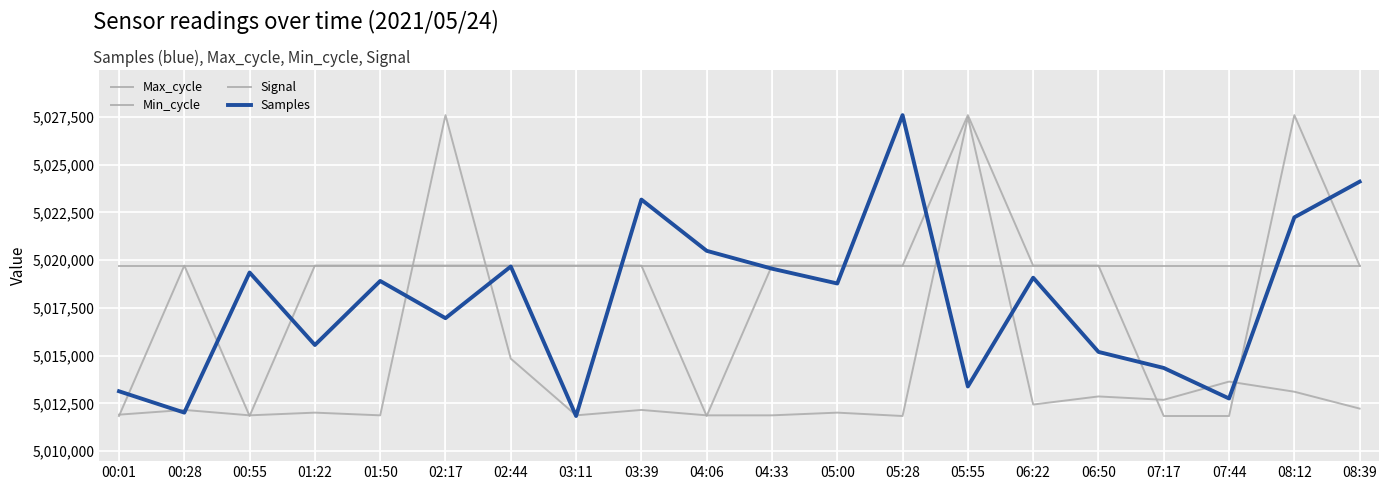

How many intersections are there between Min_cycle and Signal?

1